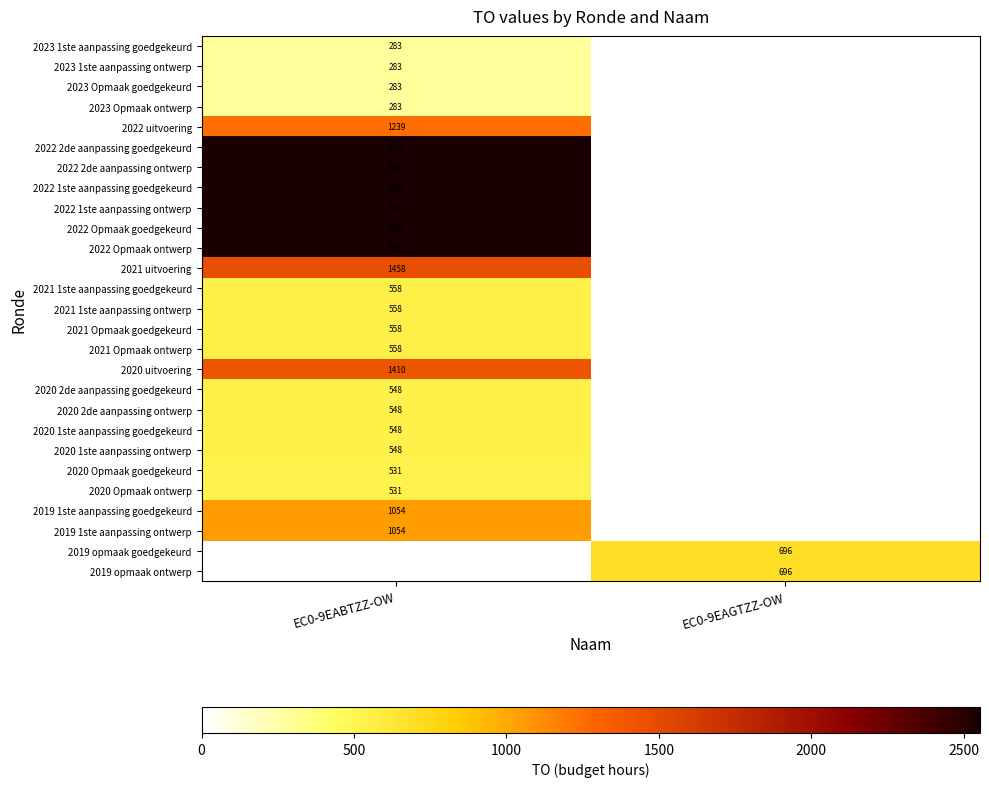

The value of 2023 Opmaak ontwerp at EC0-9EABTZZ-OW is 379. True or false?

False